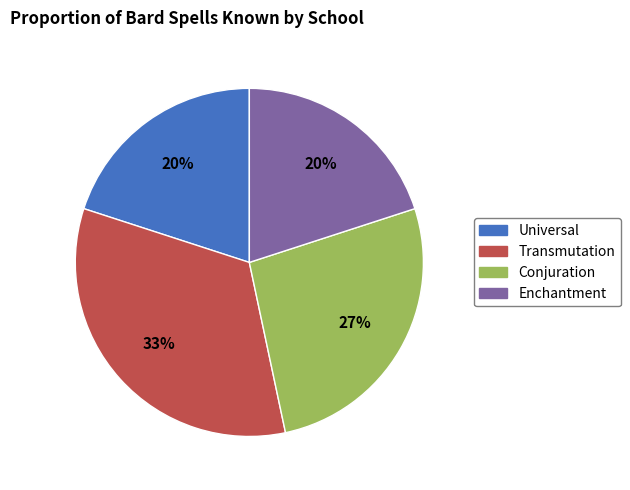

Does Enchantment represent more than half of the total?

No